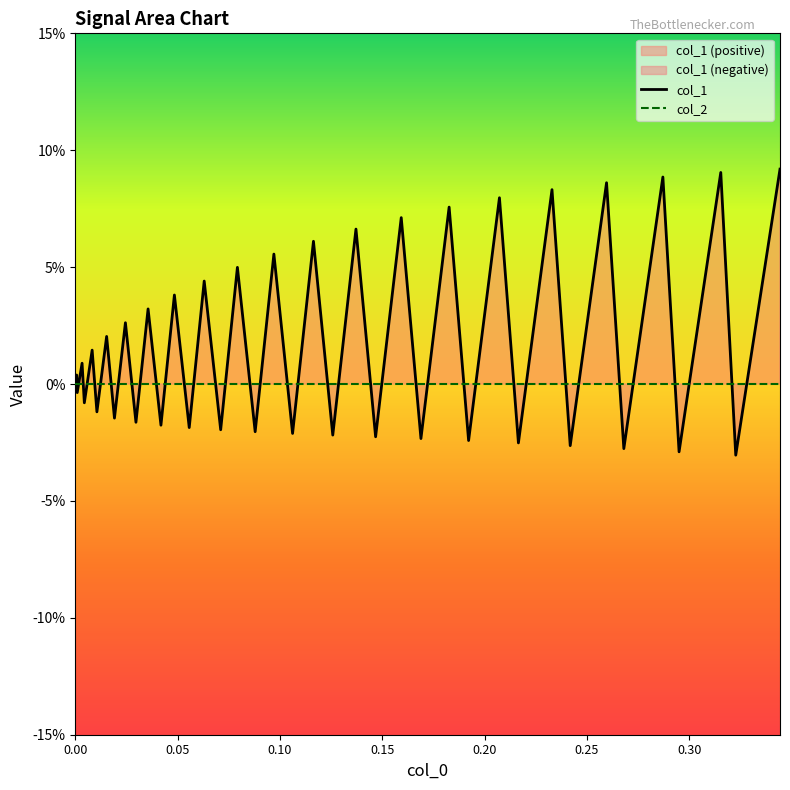

List the series in order of their overall mean, lowest first.

col_2, col_1